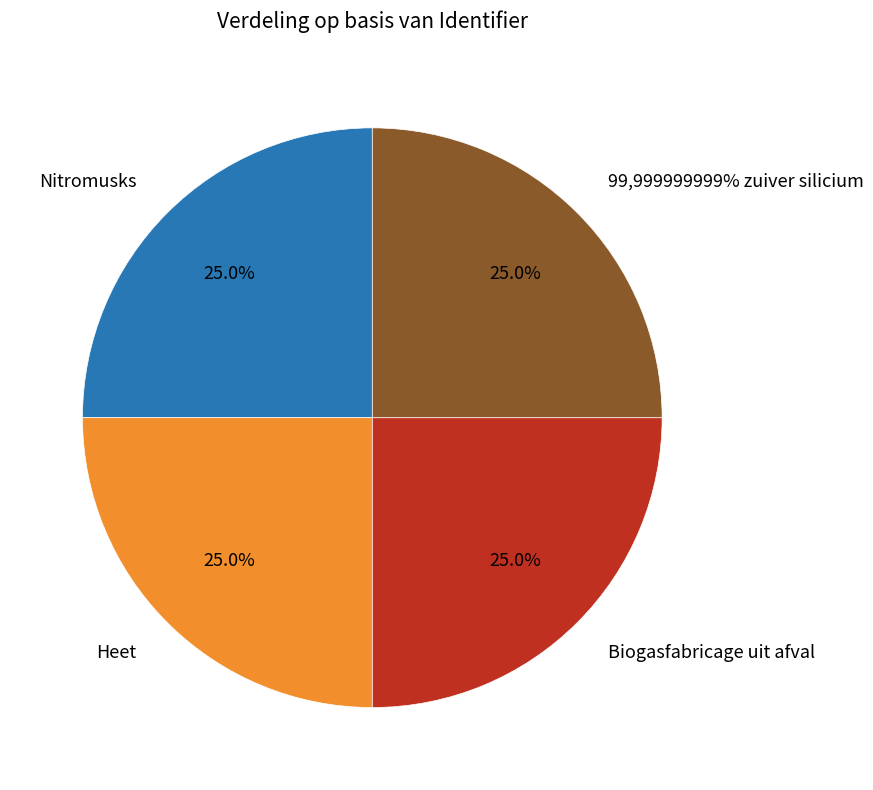

How many segments does this pie chart have?

4